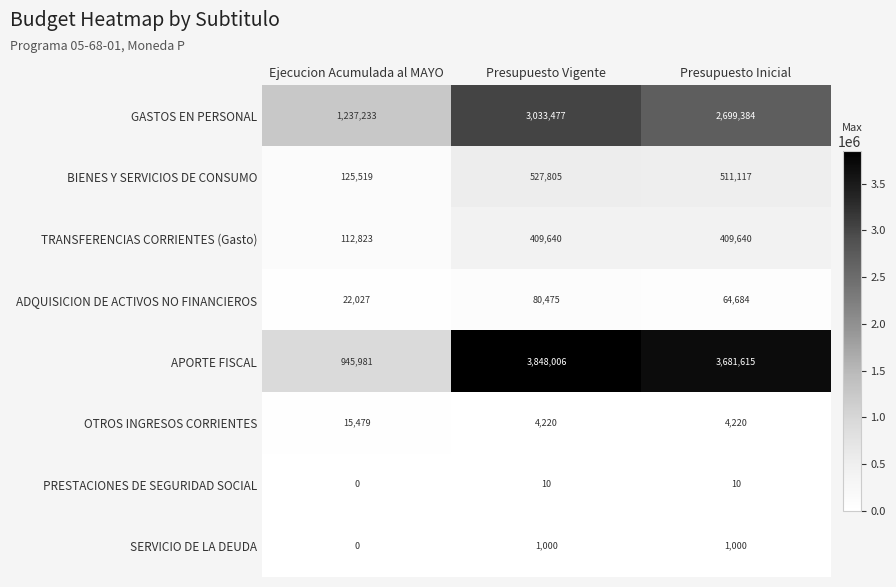

Which series has the largest total across all categories?

APORTE FISCAL